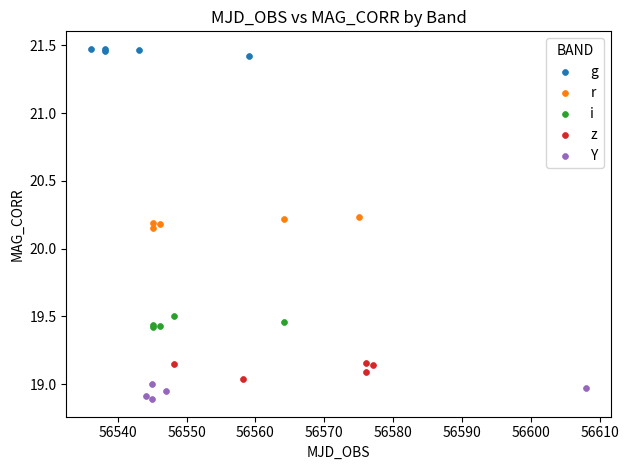

Which series reaches the maximum Y coordinate?

g